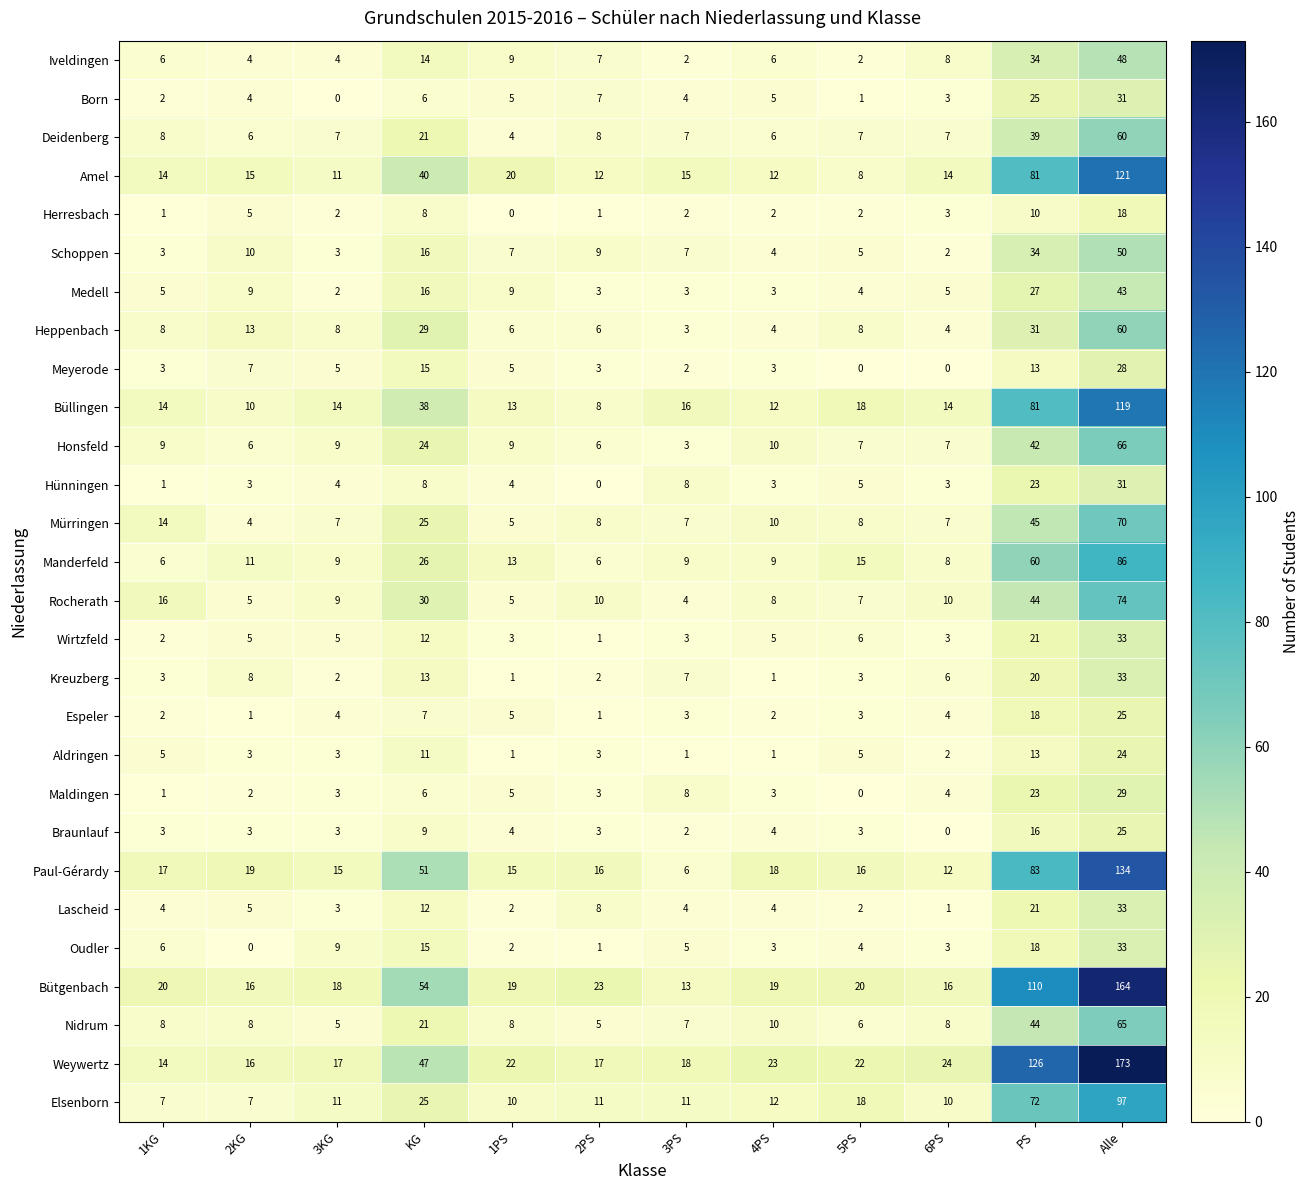

What is the difference between the maximum and minimum values in the Hünningen series?

31